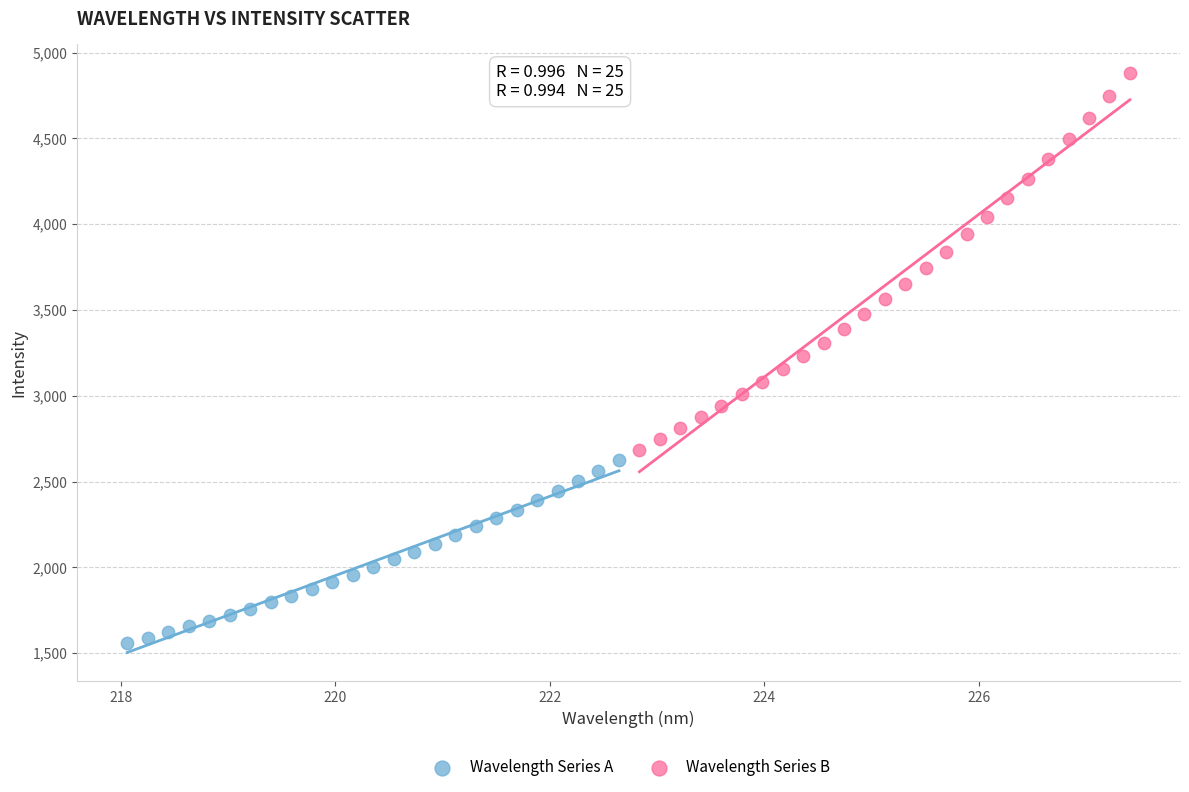

What are all the series names shown in the legend?

Wavelength Series A, Wavelength Series B